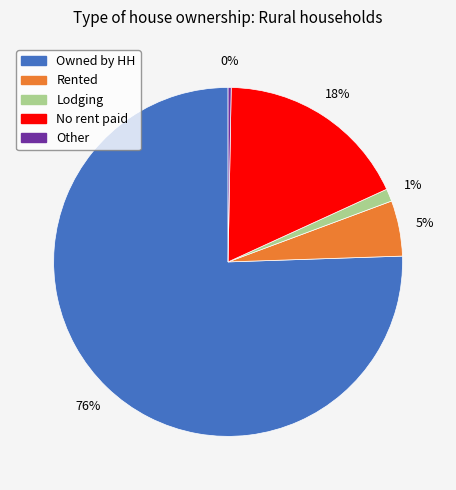

To the nearest percent, what is the difference between the No rent paid and Lodging slice percentages?

17%